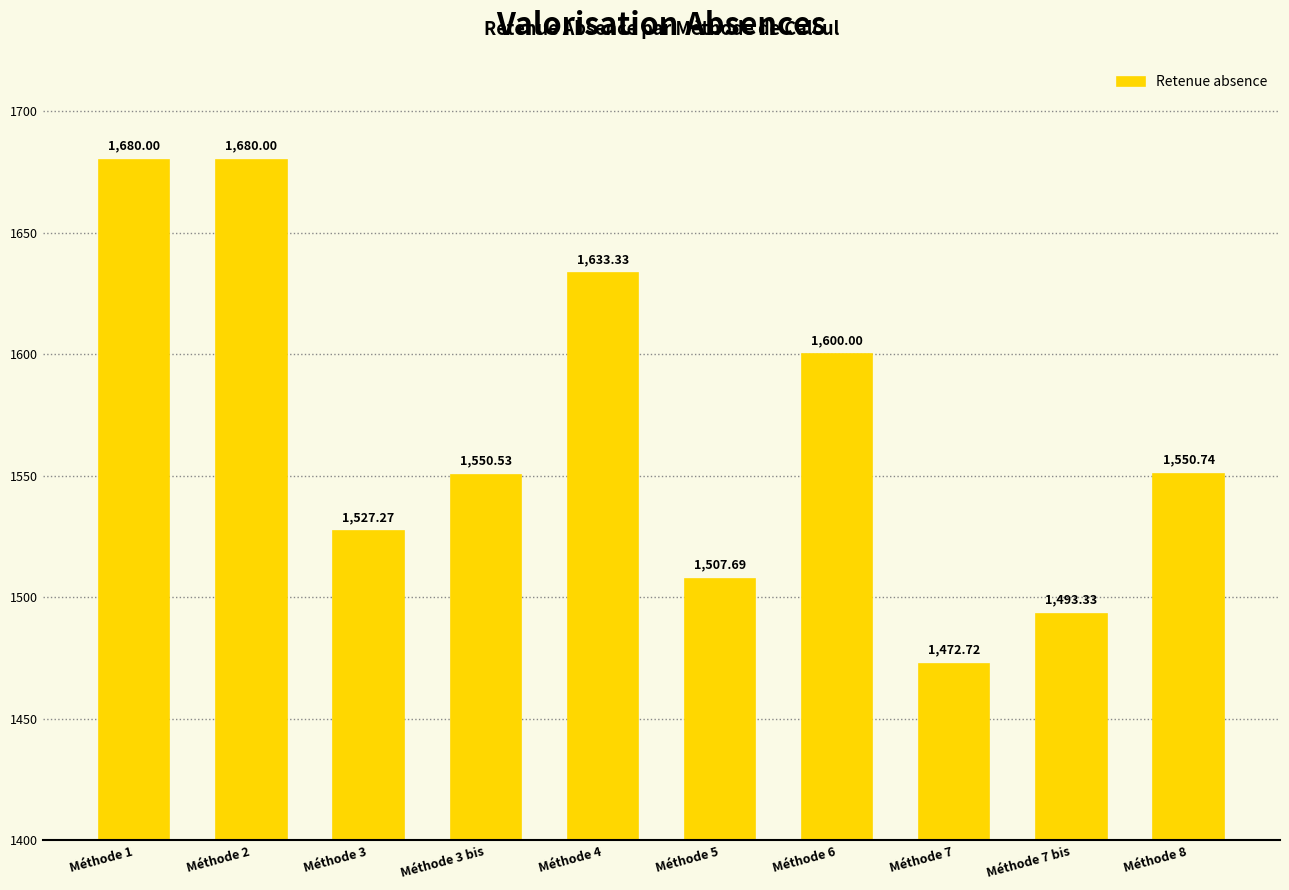

What is the label of the 4th bar from the left?

Méthode 3 bis